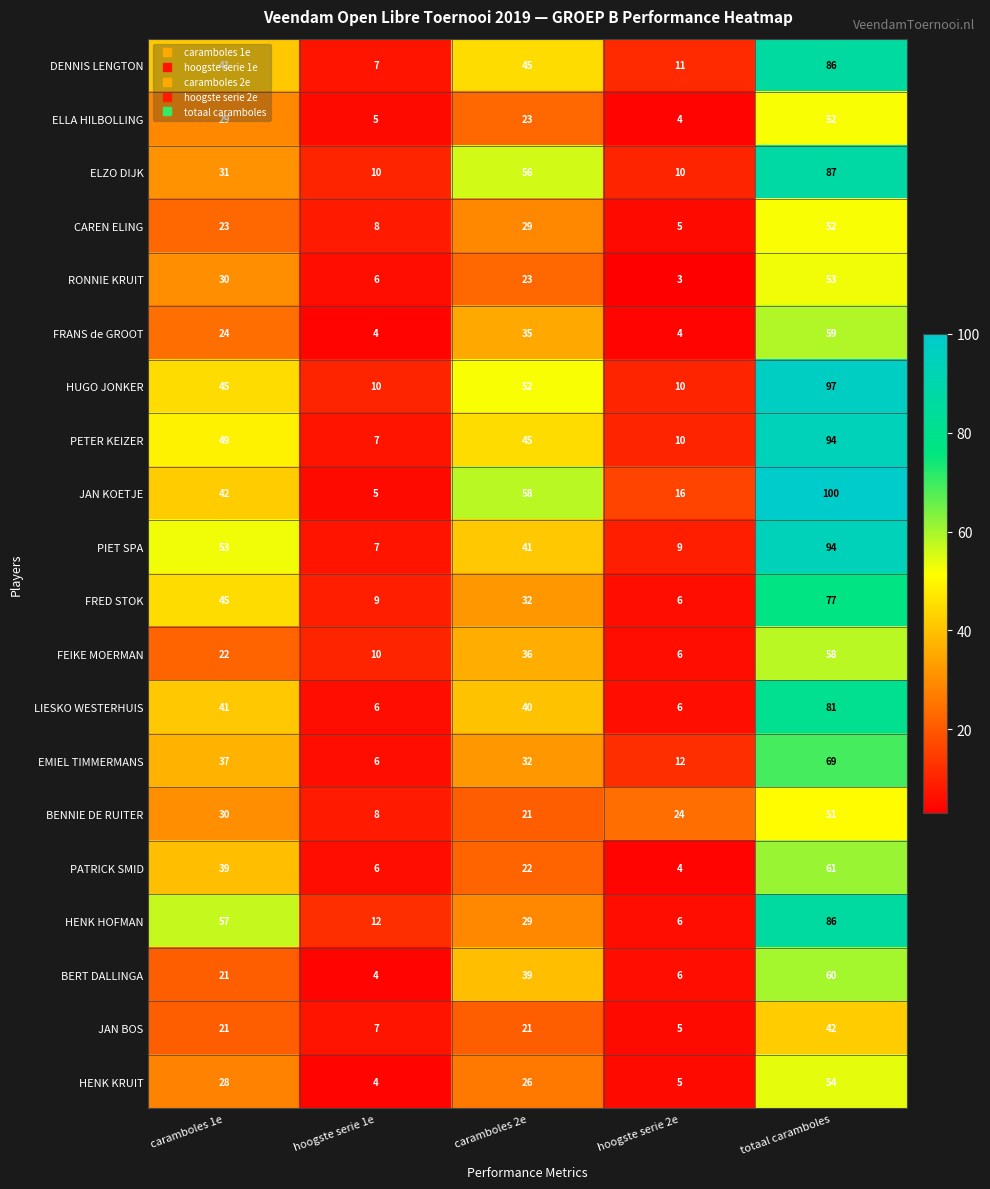

List the labels in order of HENK HOFMAN value, largest first.

totaal caramboles, caramboles 1e, caramboles 2e, hoogste serie 1e, hoogste serie 2e